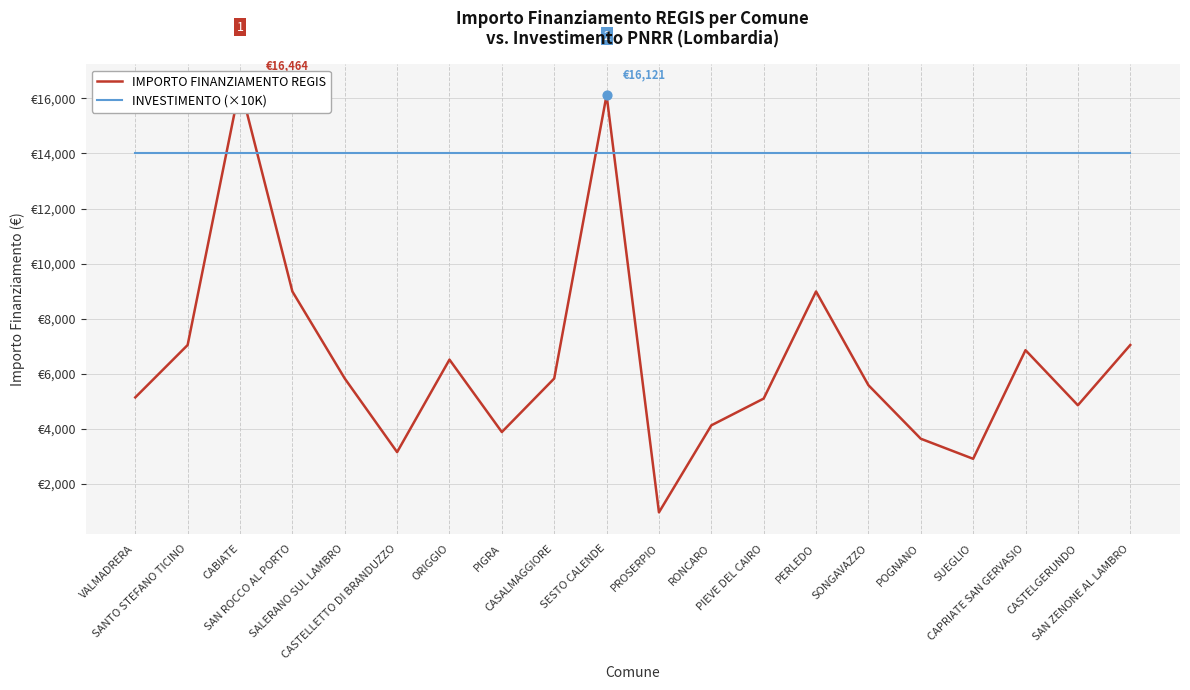

At which category is the sum across all series the highest?

CABIATE